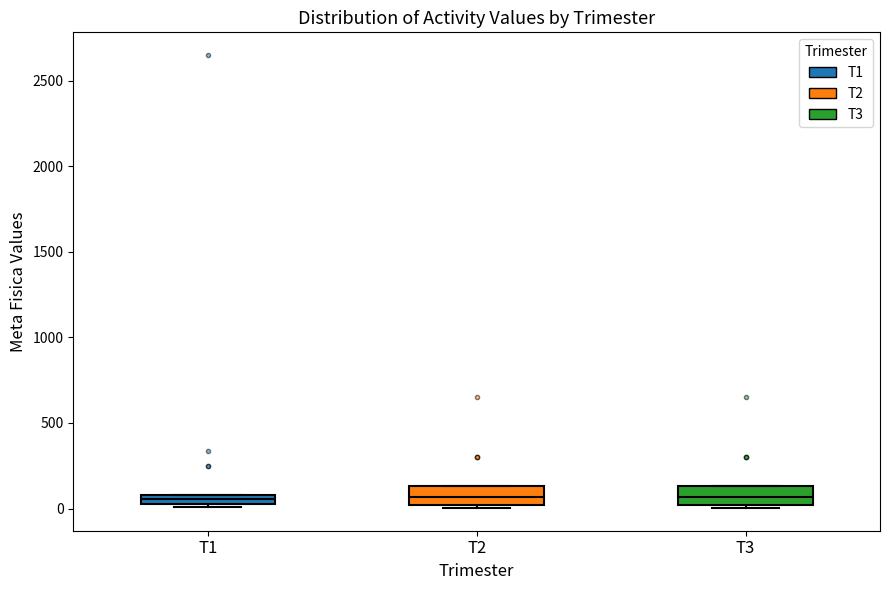

Where is the lower edge of the box for T3 on the y-axis? The values are not printed on the chart, so give them approximately, as read against the axis.

0